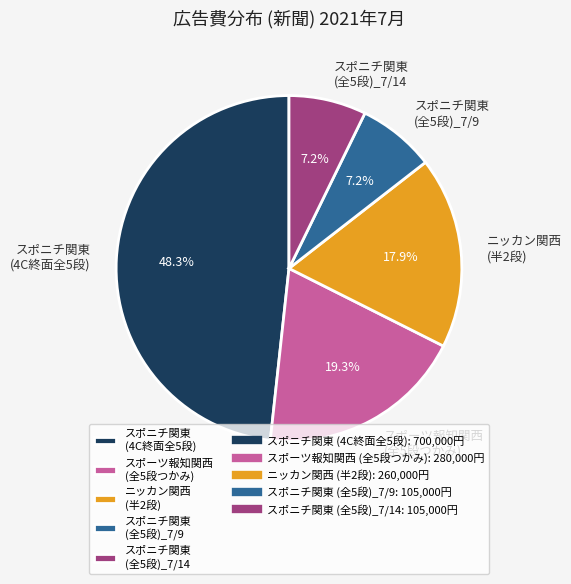

Which has a higher value, スポニチ関東 (4C終面全5段) or スポーツ報知関西 (全5段つかみ)?

スポニチ関東 (4C終面全5段)